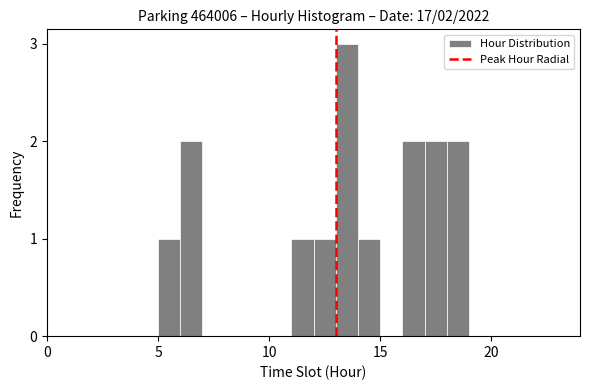

Read against the x-axis, roughly where is the centre of the tallest bar?

13.5